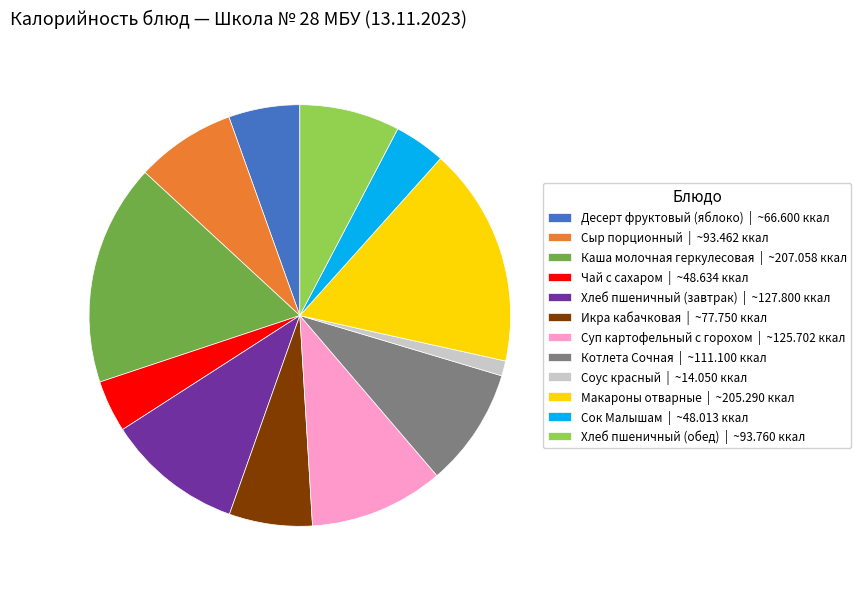

Does Котлета Сочная | ~111.100 ккал represent more than half of the total?

No